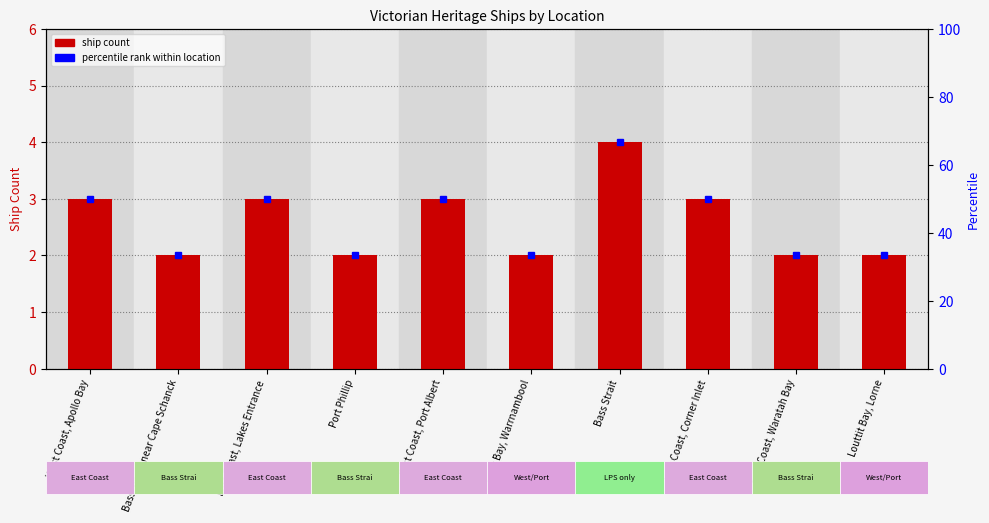

How many bars are there in total?

10